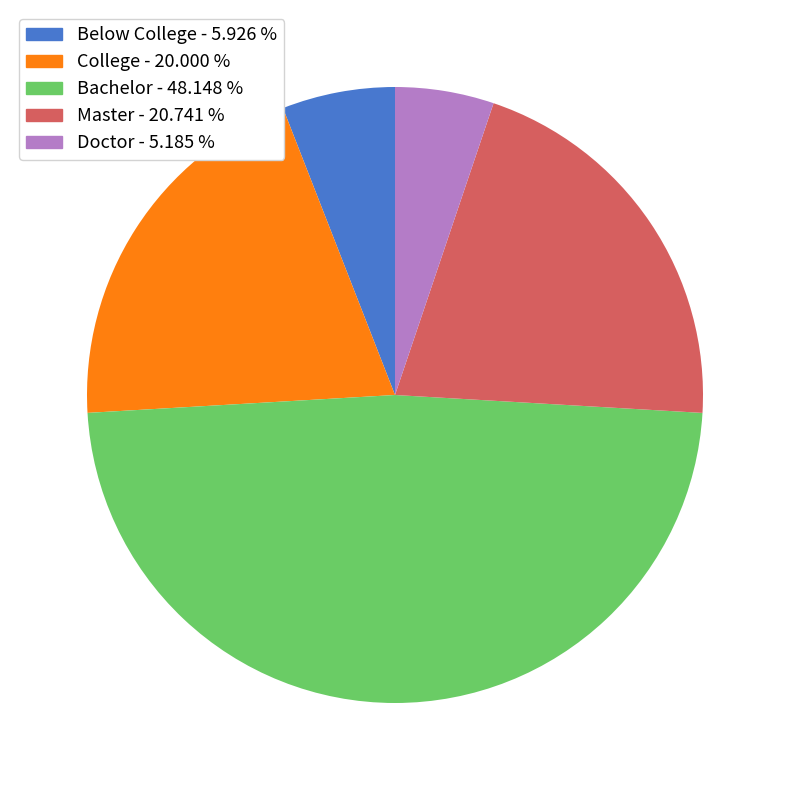

Is there any slice that represents more than half of the pie?

No